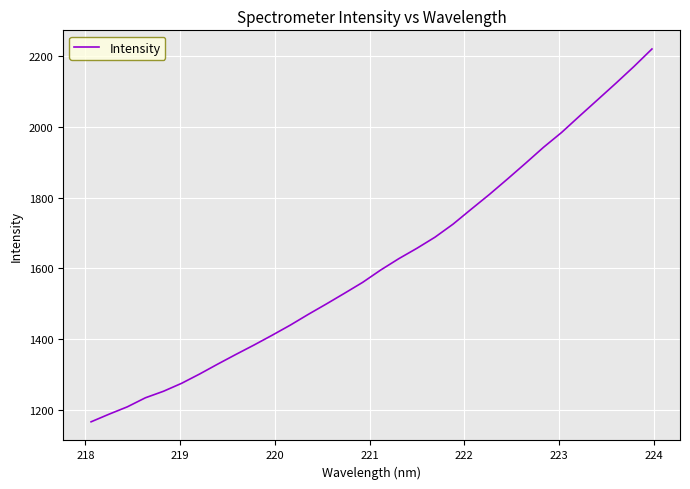

What is the difference between the maximum and minimum values?

1055.0